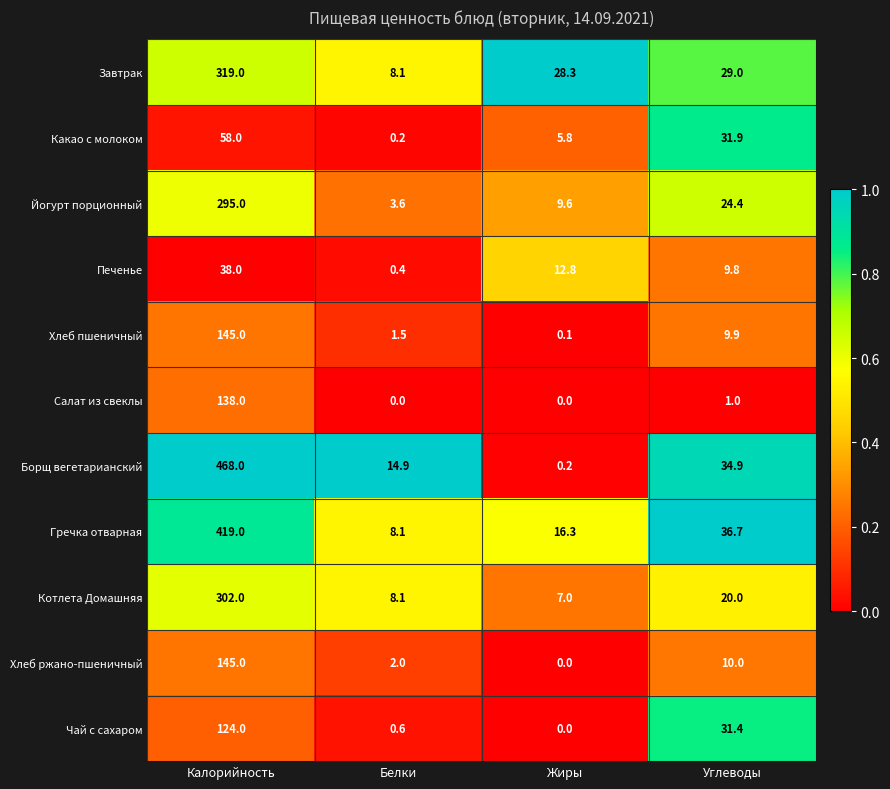

At Углеводы, list the series in order from largest to smallest.

Гречка отварная, Борщ вегетарианский, Какао с молоком, Чай с сахаром, Завтрак, Йогурт порционный, Котлета Домашняя, Хлеб ржано-пшеничный, Хлеб пшеничный, Печенье, Салат из свеклы